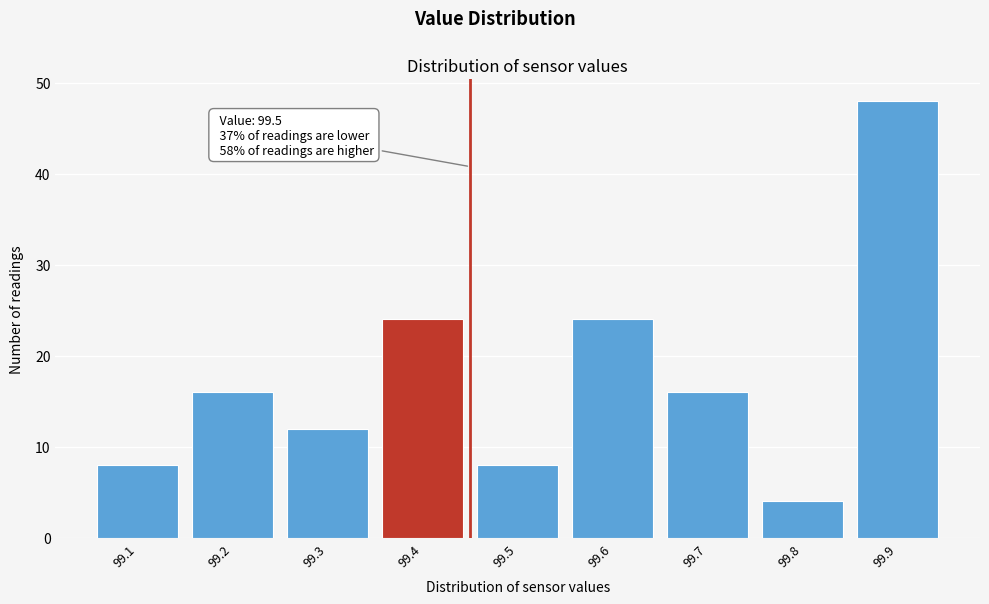

Reading left to right, extract all data points from this chart.

8	16	12	24	8	24	16	4	48